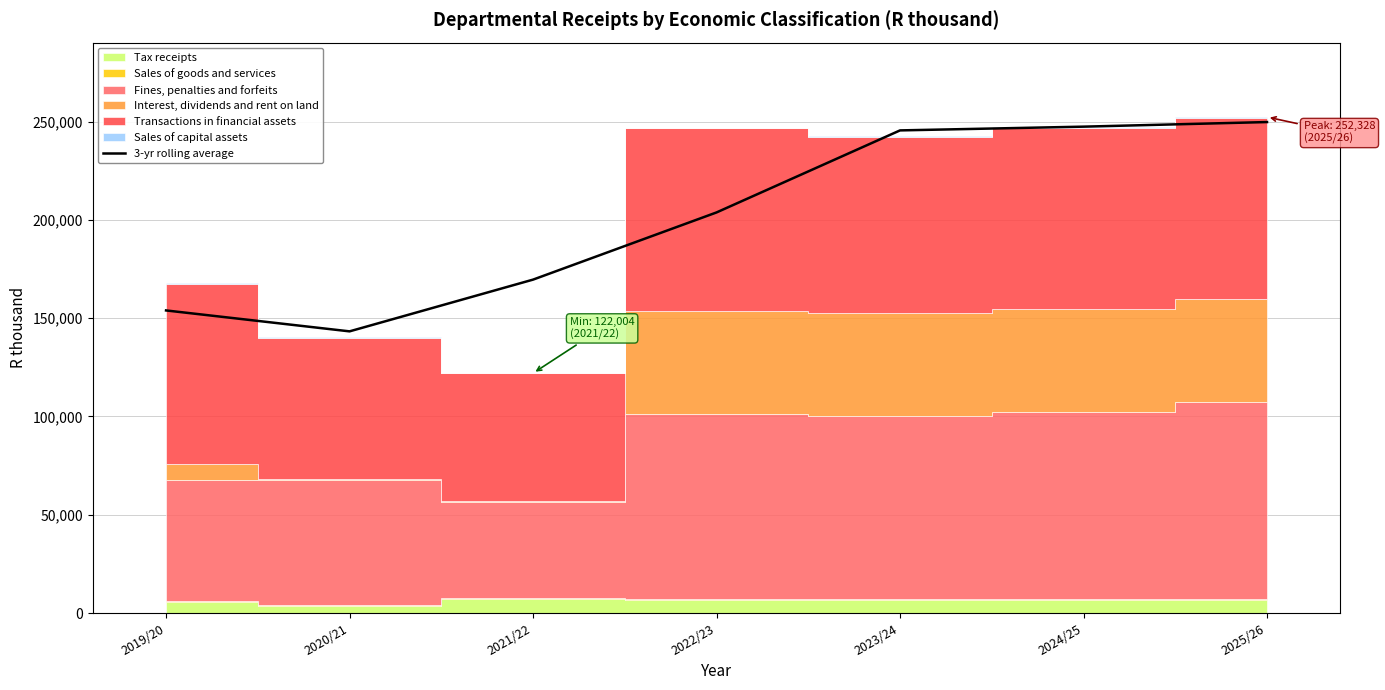

Which has a higher value, 2025/26 or 2022/23?

2025/26